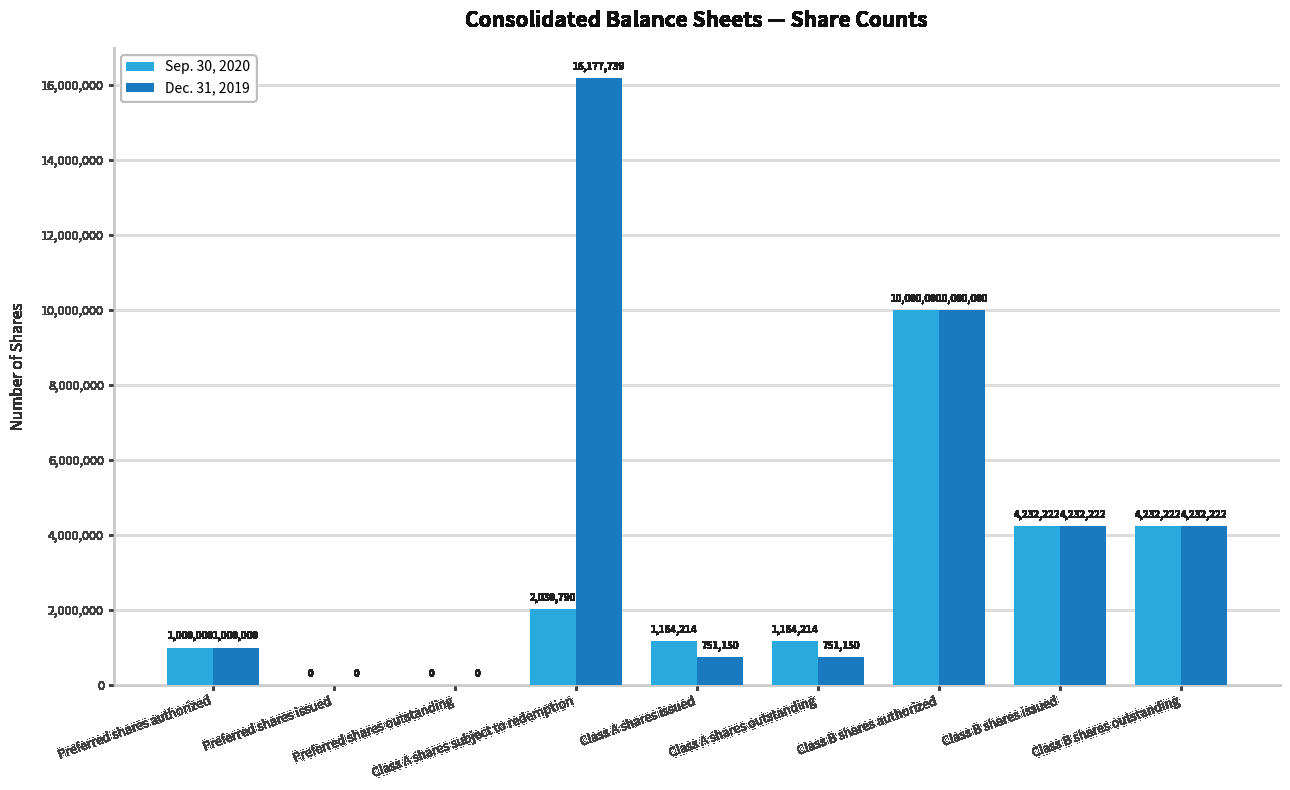

Reading left to right, list all the values displayed in this chart.

Sep. 30, 2020: 1000000	0	0	2030790	1164214	1164214	10000000	4232222	4232222
Dec. 31, 2019: 1000000	0	0	16177739	751150	751150	10000000	4232222	4232222